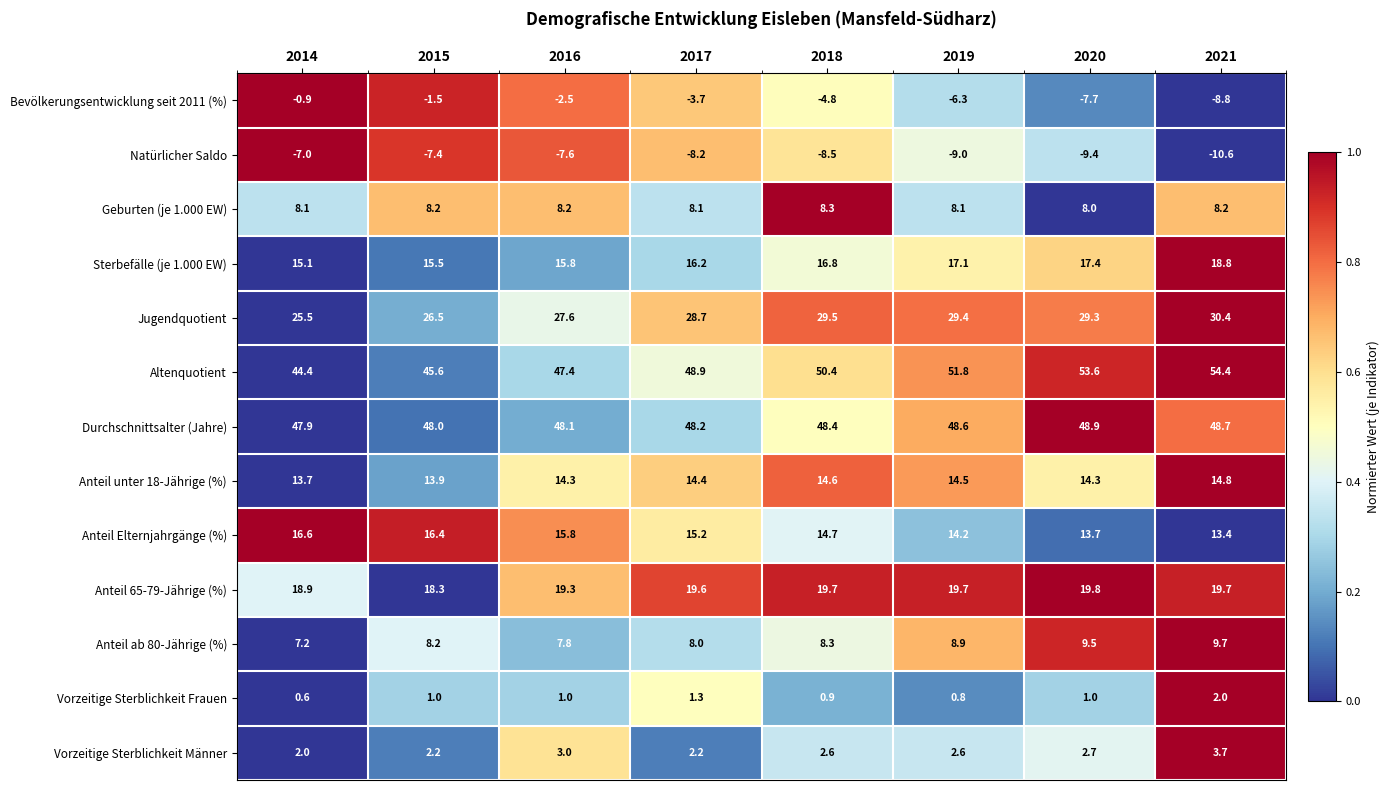

What is the total value across all series at 2018?

200.9